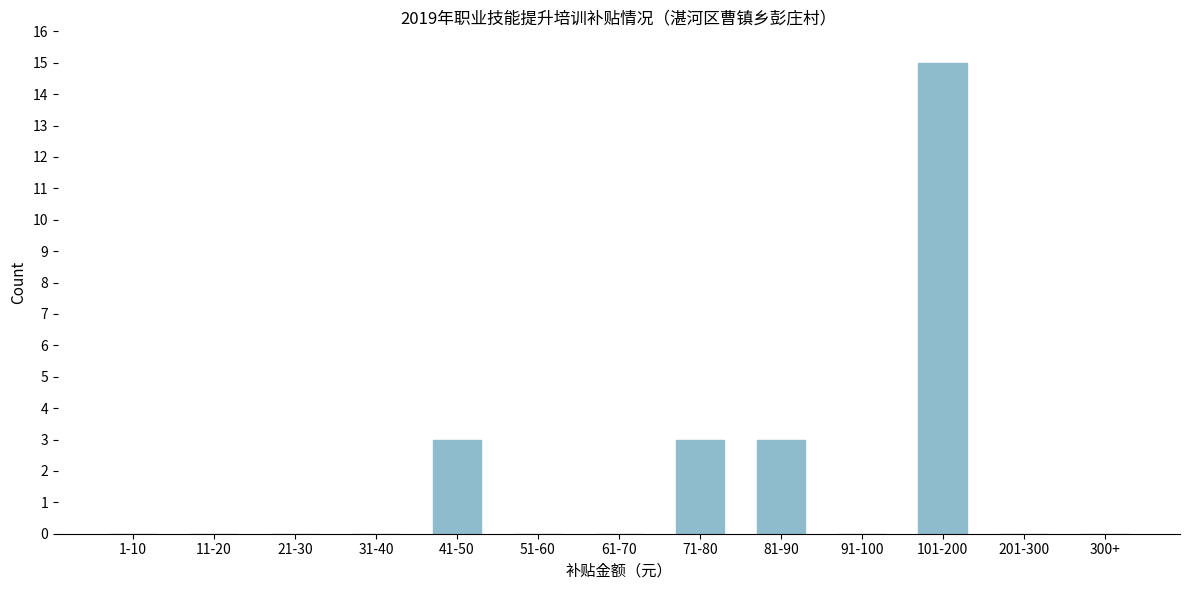

Reading right to left, transcribe all the data shown in this chart.

300+=0	201-300=0	101-200=15	91-100=0	81-90=3	71-80=3	61-70=0	51-60=0	41-50=3	31-40=0	21-30=0	11-20=0	1-10=0